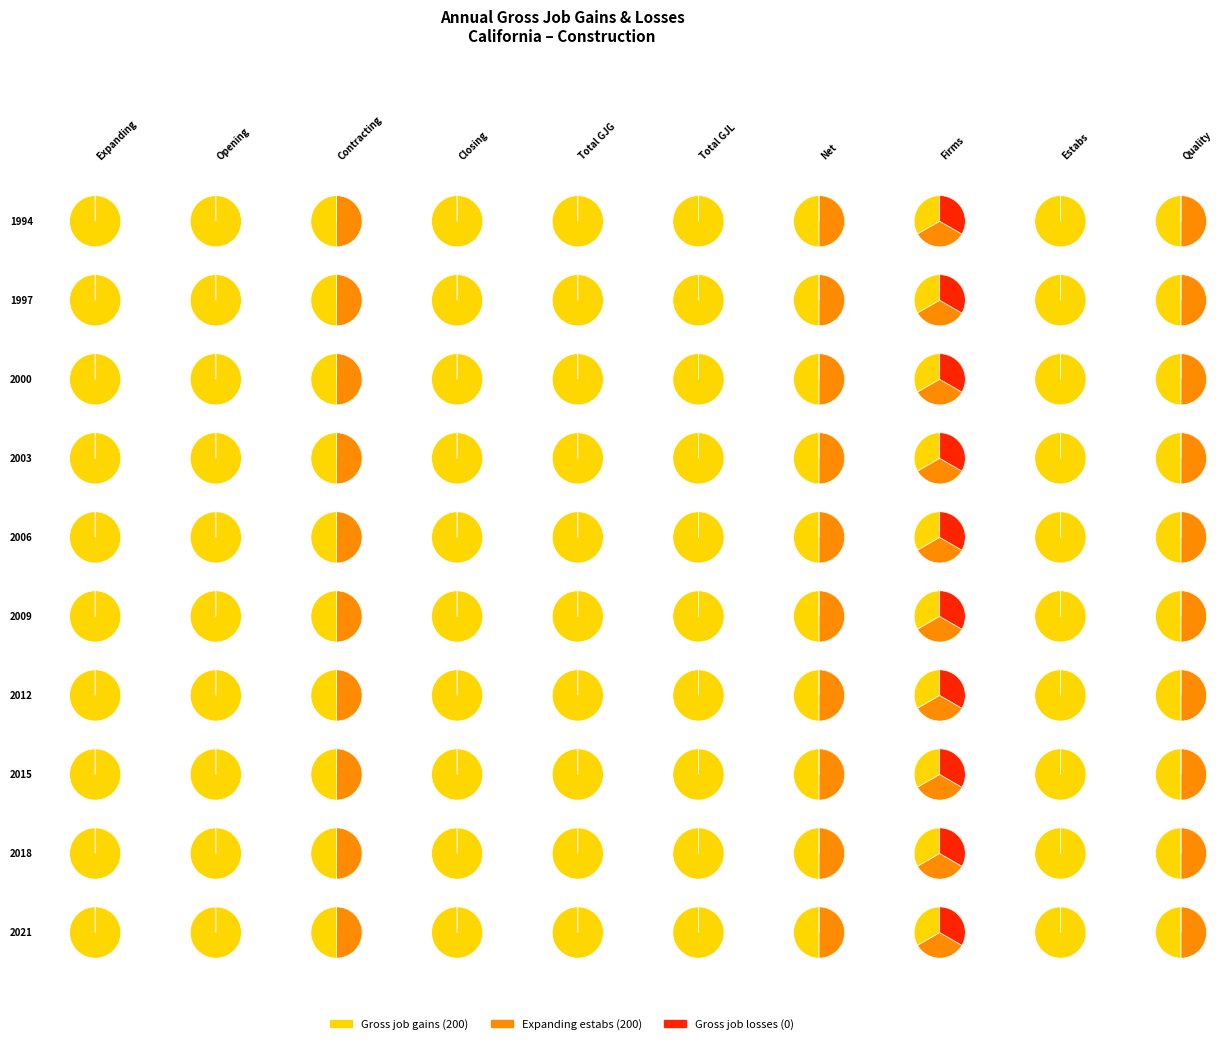

Does 2006 represent more than half of the total?

No